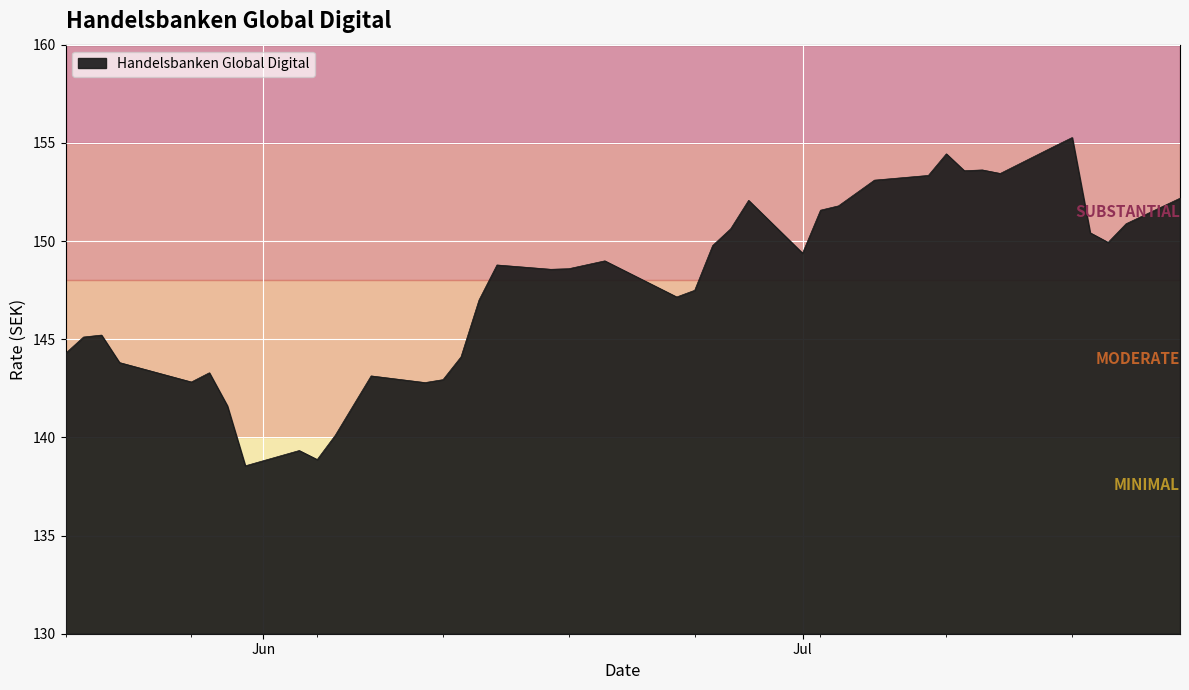

What is the greatest value displayed?

155.3